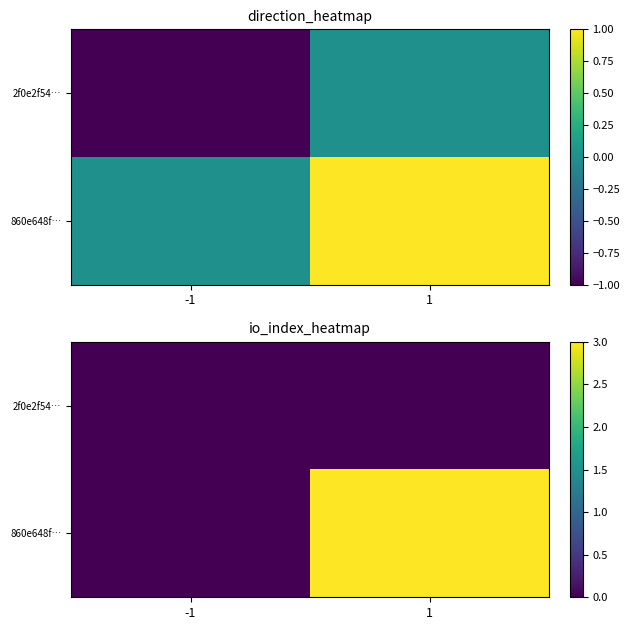

Is the value of 860e648f… at -1 greater than the value of 2f0e2f54… at 1?

No